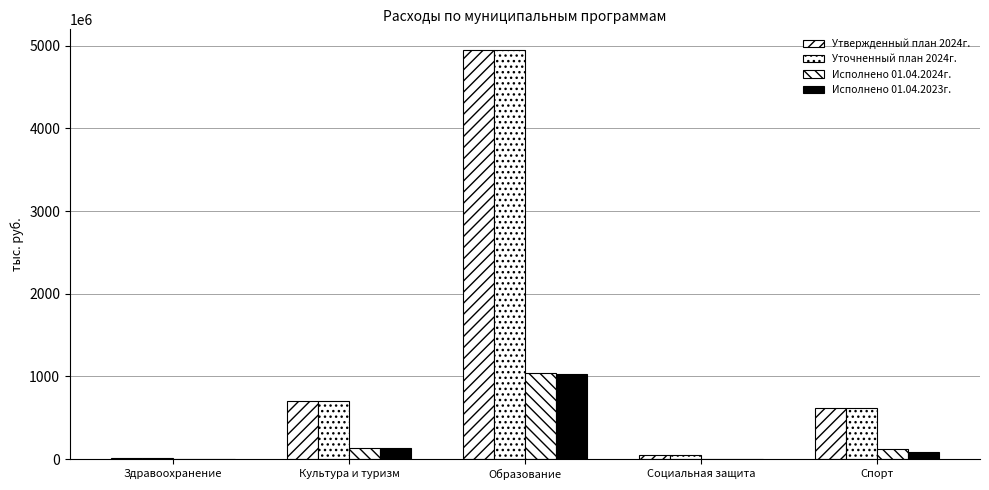

At which category is the sum across all series the highest?

Образование